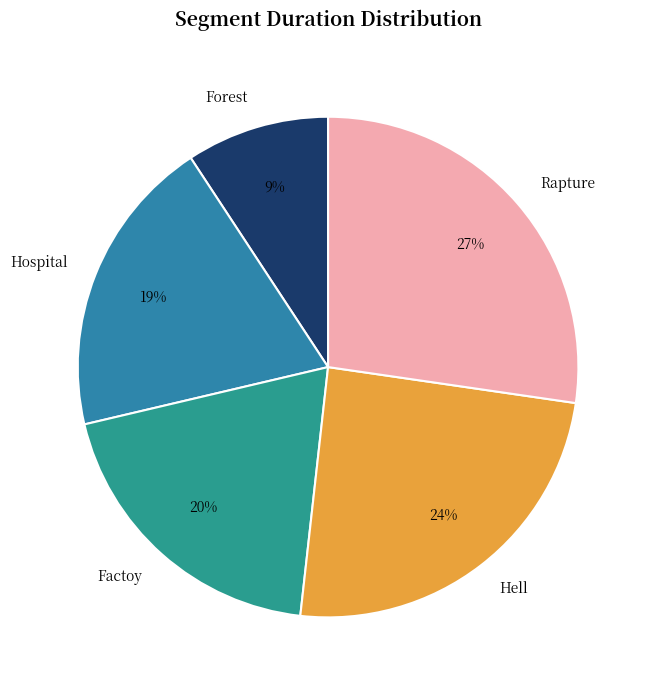

To the nearest percent, what is the combined percentage of Hospital and Factoy?

39%